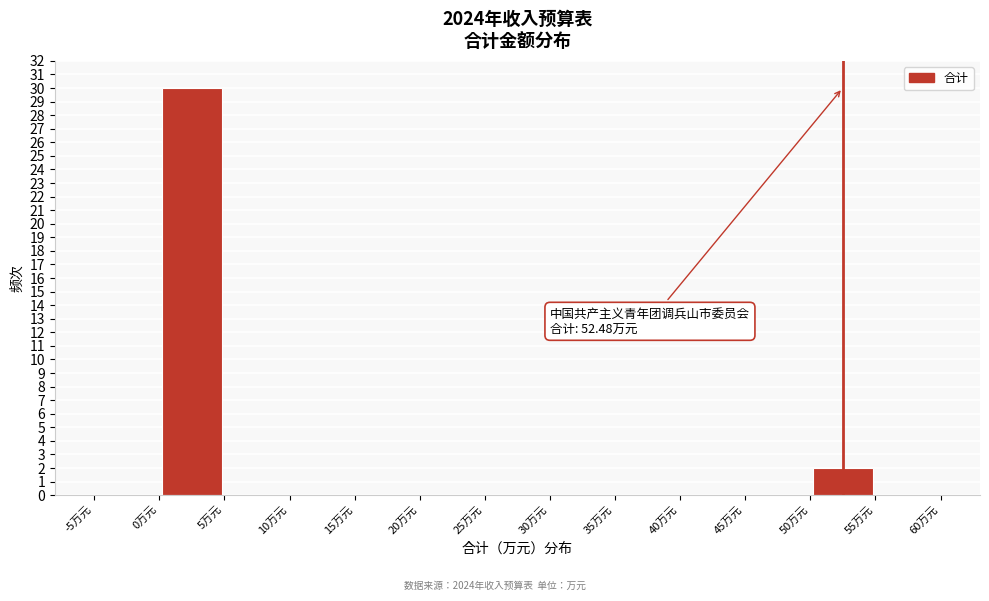

Which range on the x-axis has the tallest bar?

0 to 5